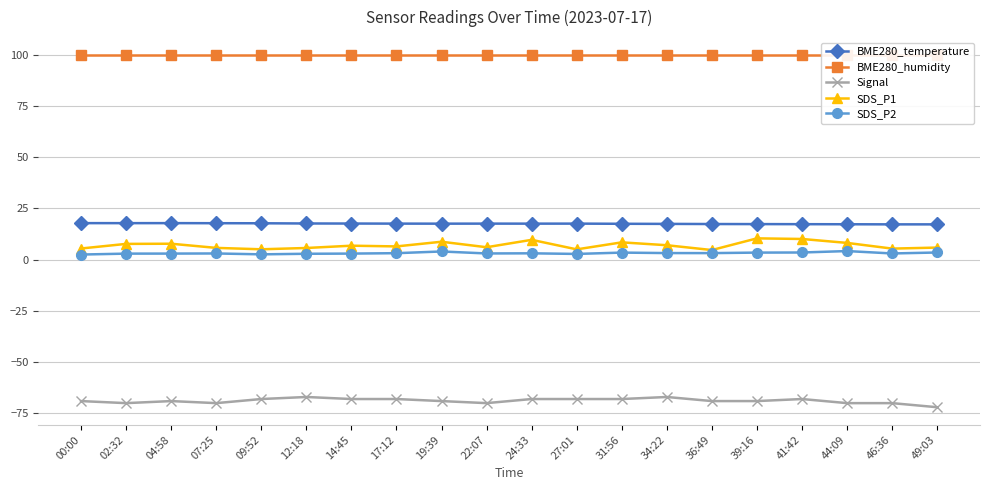

Where is the first local minimum for SDS_P2?

09:52